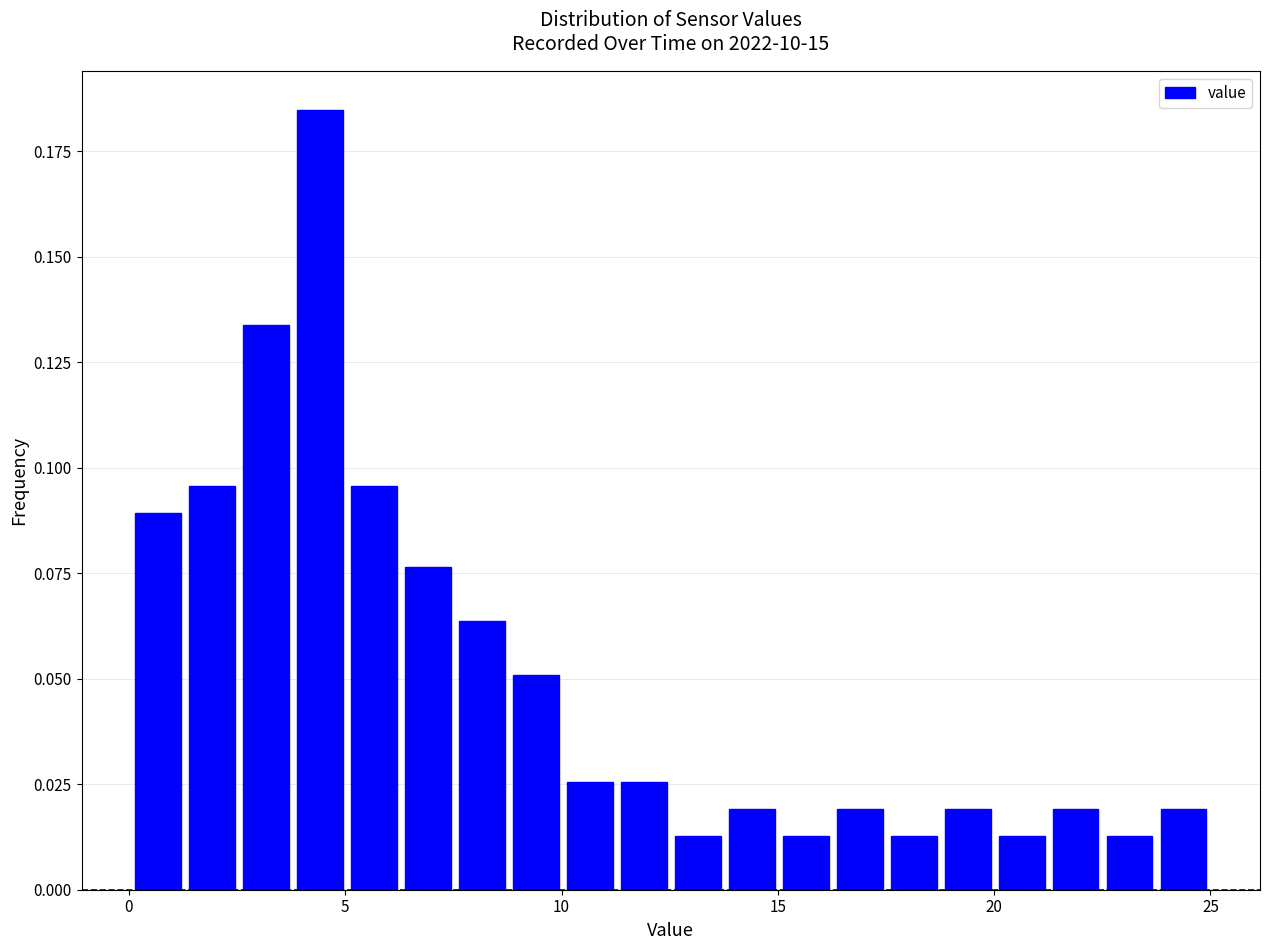

Read against the x-axis, roughly where is the centre of the tallest bar?

4.5